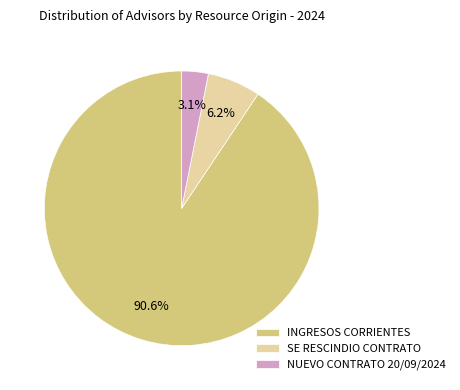

The INGRESOS CORRIENTES slice represents 83% of the pie. True or false?

False